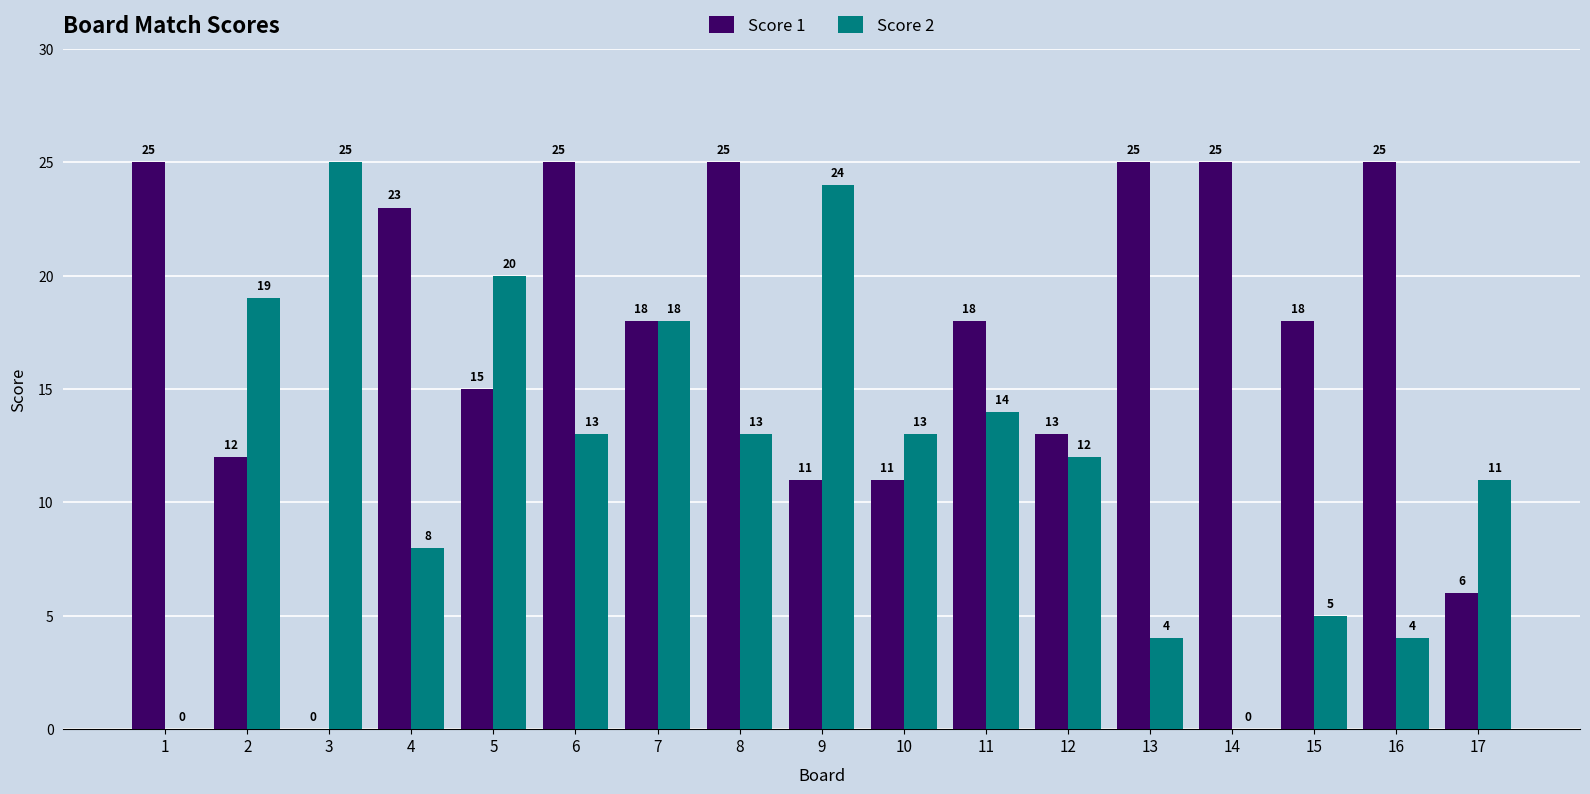

Where is Score 2 nearest to the value 12?

12